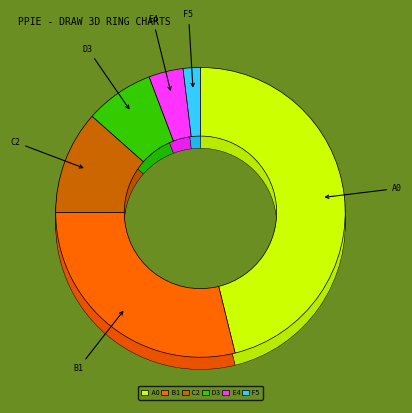

Does eBook represent more than half of the total?

No